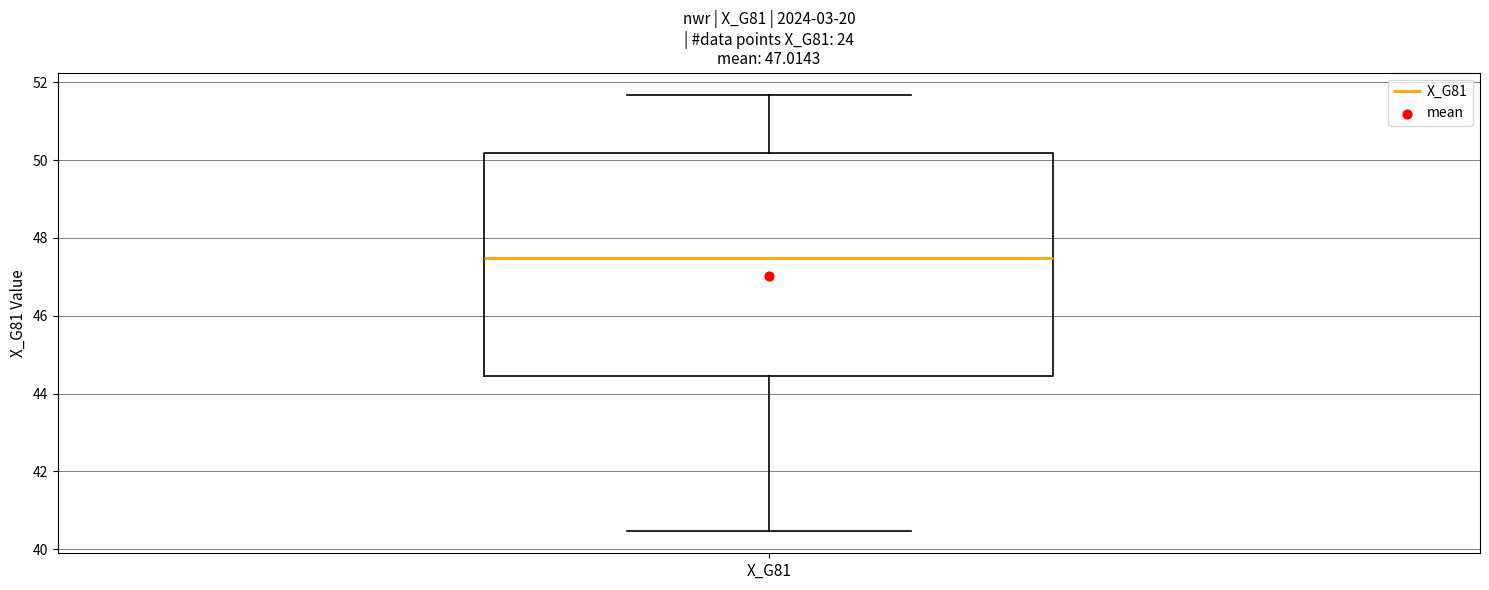

Transcribe this box plot: give where the median line is, the range the box spans, and where the two whiskers end, as read against the y-axis. The values are not printed on the chart, so give them approximately, as read against the axis.

median 47.4, box 44.4 to 50.2, whiskers 40.4 to 51.6